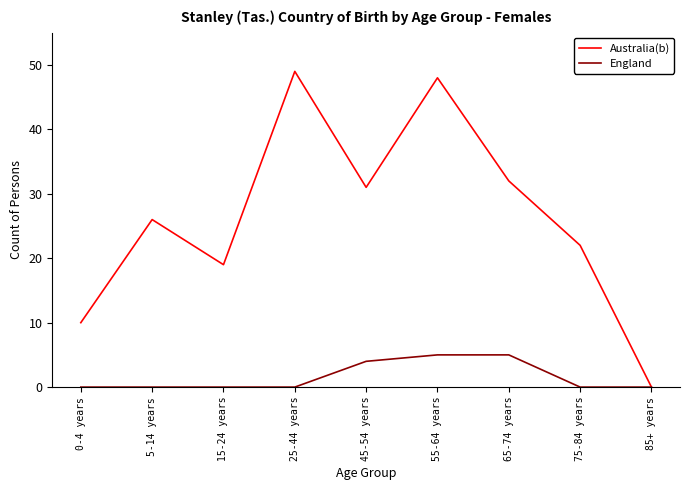

Is it true that England equals 0 at 85+ years?

True